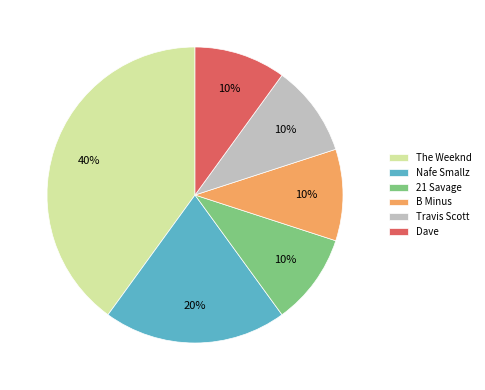

To the nearest percent, what percentage of the pie is The Weeknd?

40%